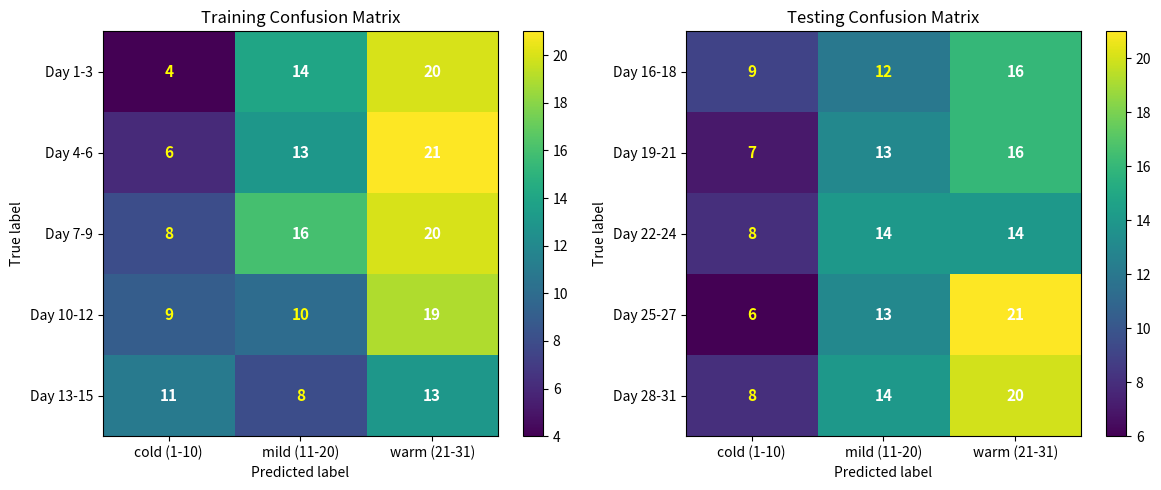

What is the maximum value shown in the chart?

21